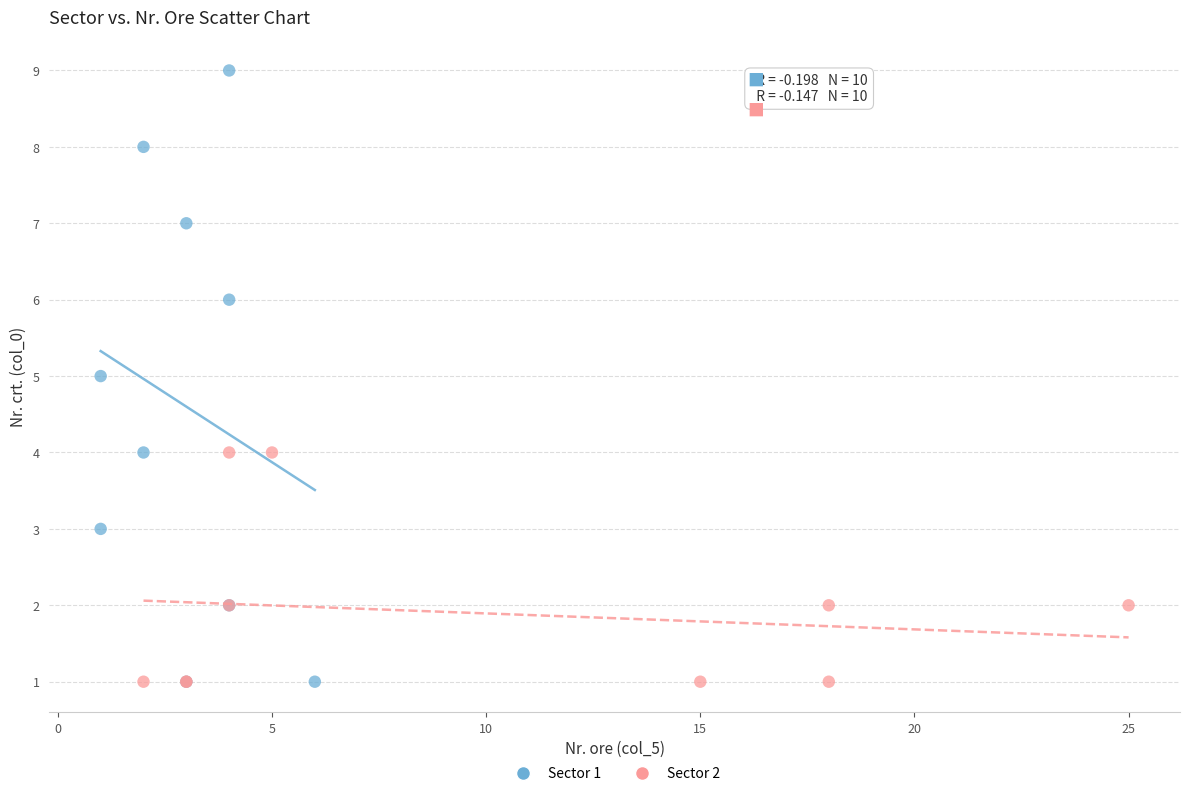

Which series has the widest spread of Y values?

Sector 1